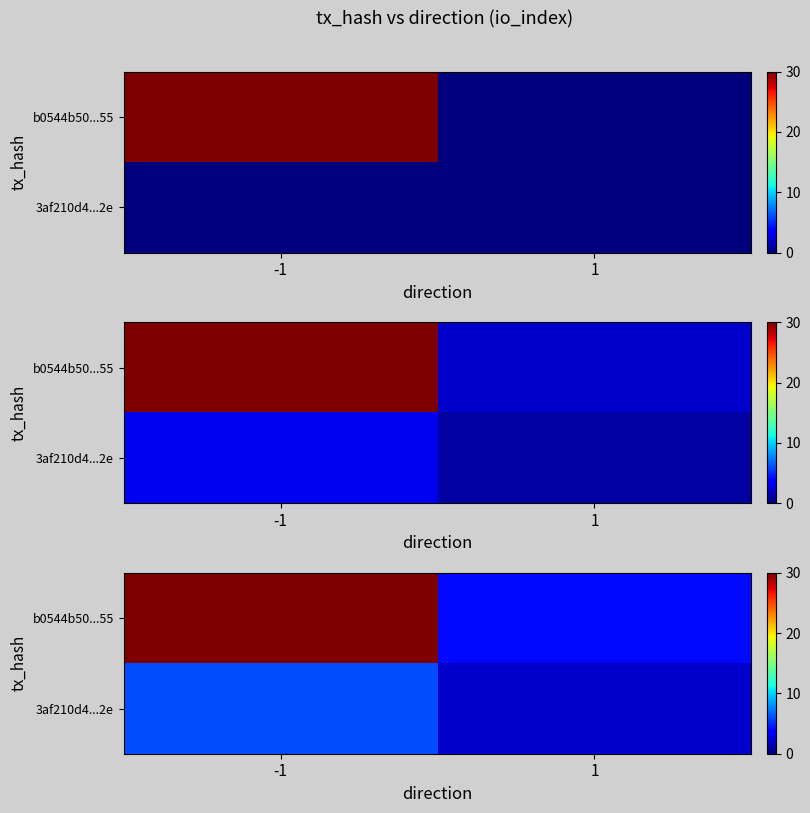

Which series has the largest total across all categories?

b0544b50...55